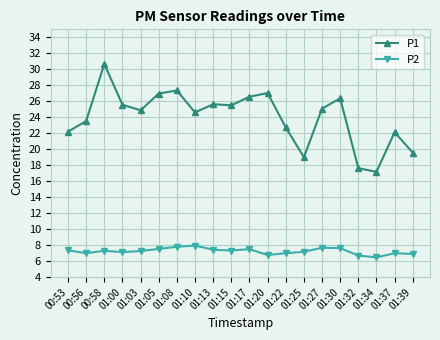

True or false: P1 has more than 0 interior local peaks.

True